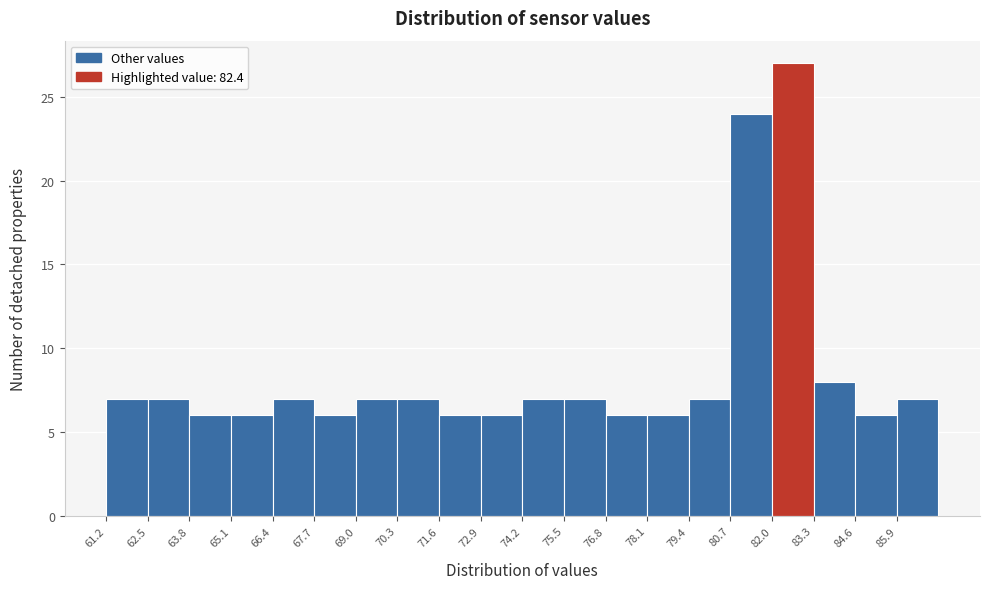

Reading left to right, transcribe this chart: for each bar, give the range it covers on the x-axis and its height. Neither the bar edges nor the heights are printed on the chart, so give them approximately, as read against the axes.

61.2 to 62.5: 7
62.5 to 63.8: 7
63.8 to 65.1: 6
65.1 to 66.4: 6
66.4 to 67.7: 7
67.7 to 69.0: 6
69.0 to 70.3: 7
70.3 to 71.6: 7
71.6 to 72.9: 6
72.9 to 74.2: 6
74.2 to 75.5: 7
75.5 to 76.8: 7
76.8 to 78.1: 6
78.1 to 79.4: 6
79.4 to 80.7: 7
80.7 to 82.0: 24
82.0 to 83.3: 27
83.3 to 84.6: 8
84.6 to 85.9: 6
85.9 to 87.2: 7